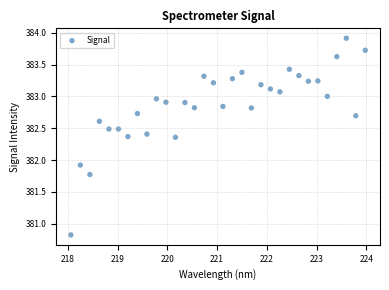

What is the range of Y values (max minus min)?

3.1